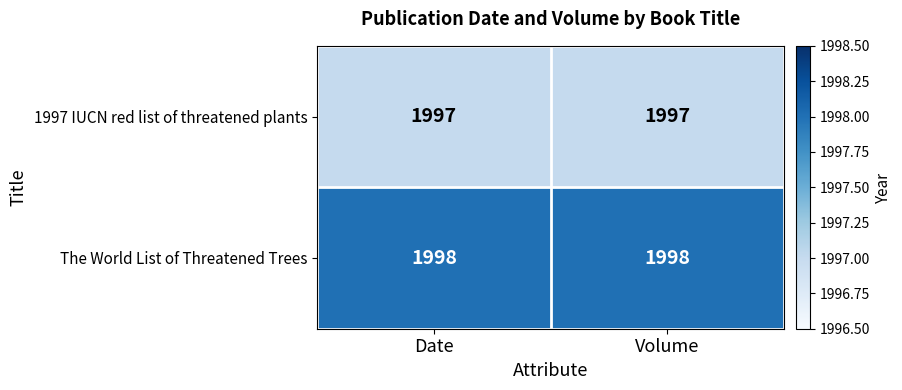

Reading left to right, transcribe all the data shown in this chart.

1997 IUCN red list of threatened plants: 1997	1997
The World List of Threatened Trees: 1998	1998